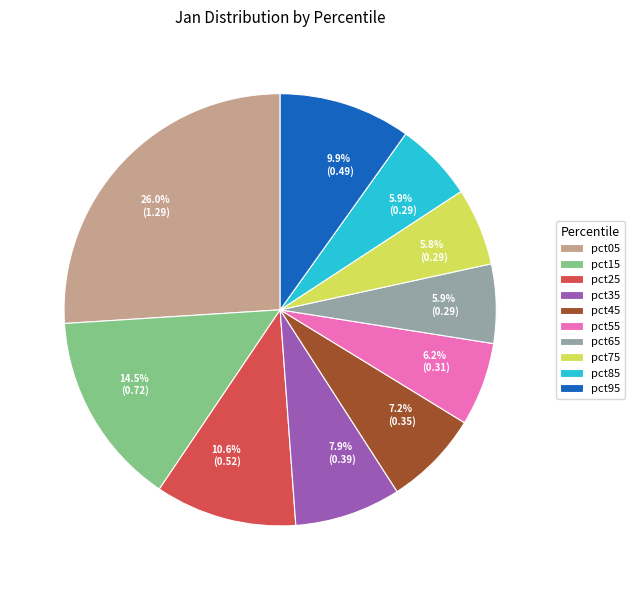

Is there any slice that represents more than half of the pie?

No